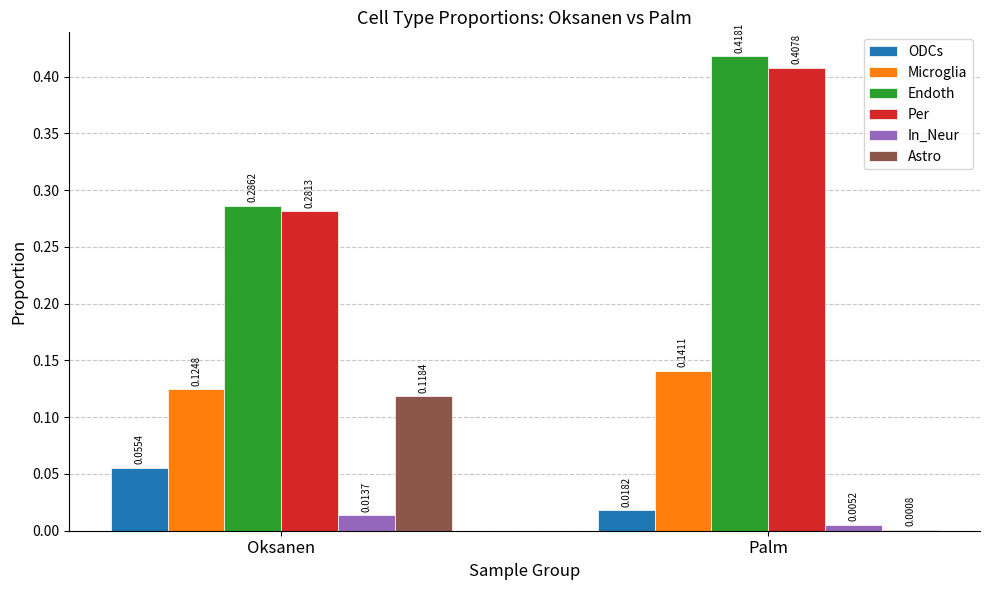

At which category does the chart reach its peak across all series?

Palm